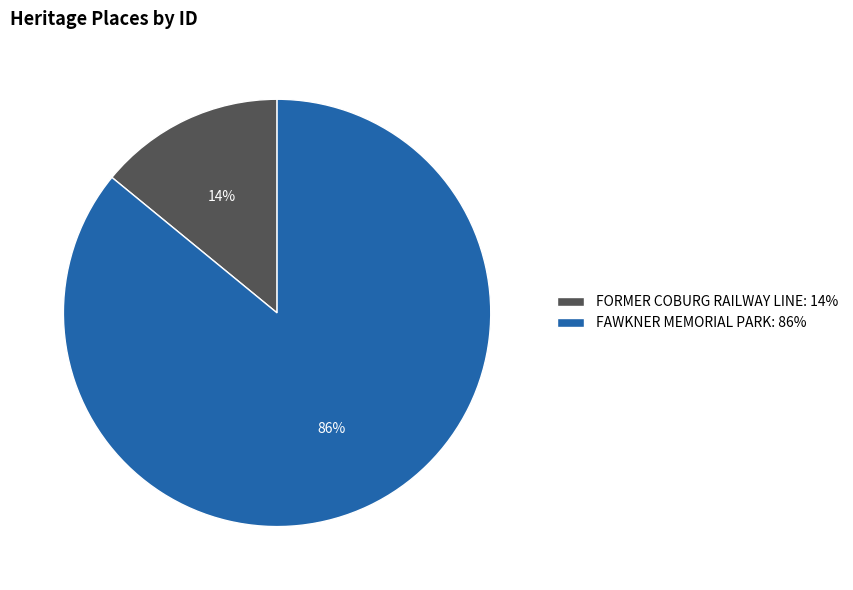

Rank the categories by value from highest to lowest.

FAWKNER MEMORIAL PARK, FORMER COBURG RAILWAY LINE